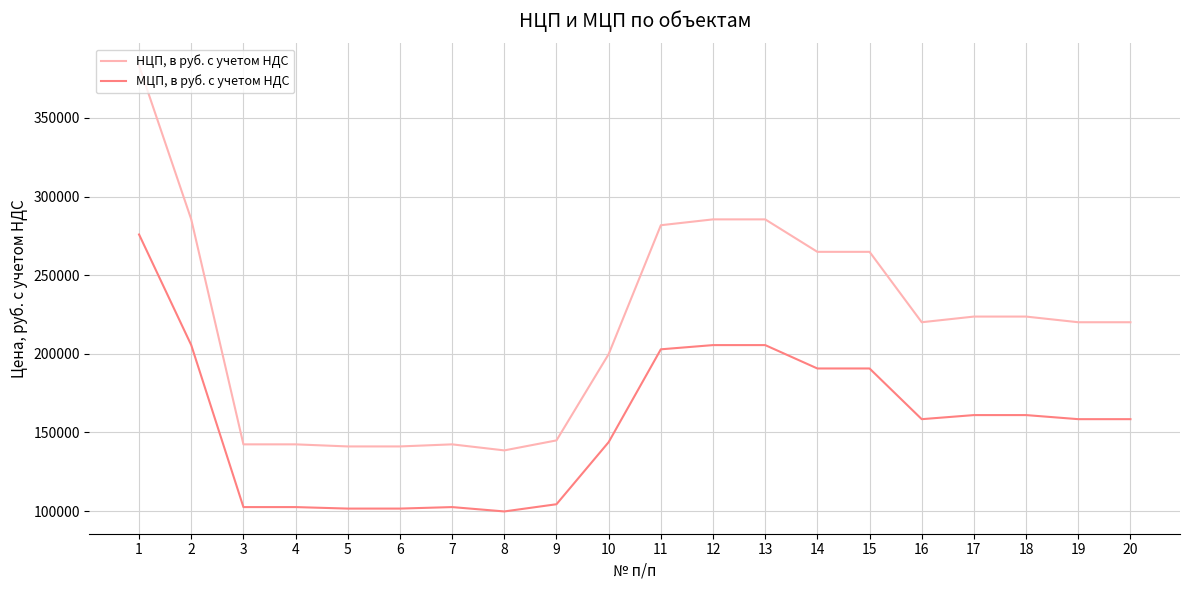

At which label does МЦП, в руб. с учетом НДС first exceed 158457?

1